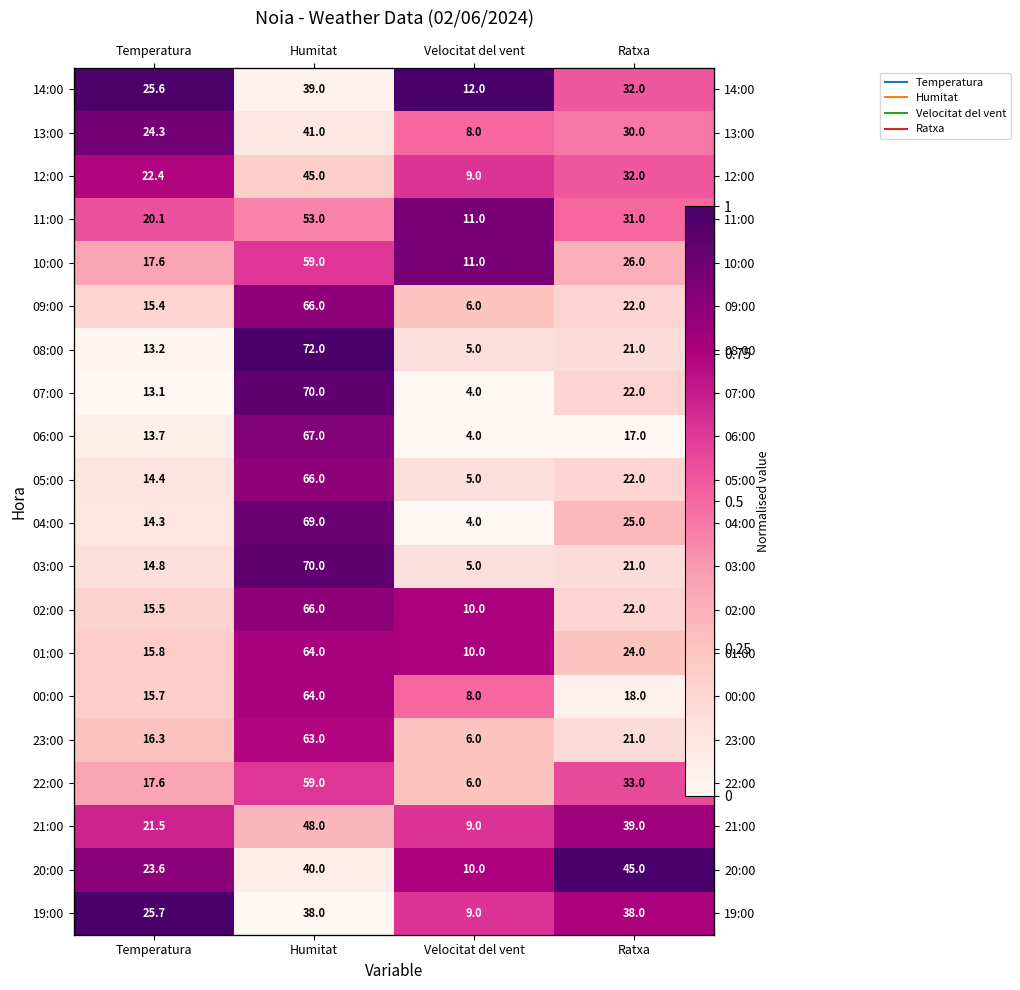

At which category is the sum across all series the highest?

Humitat